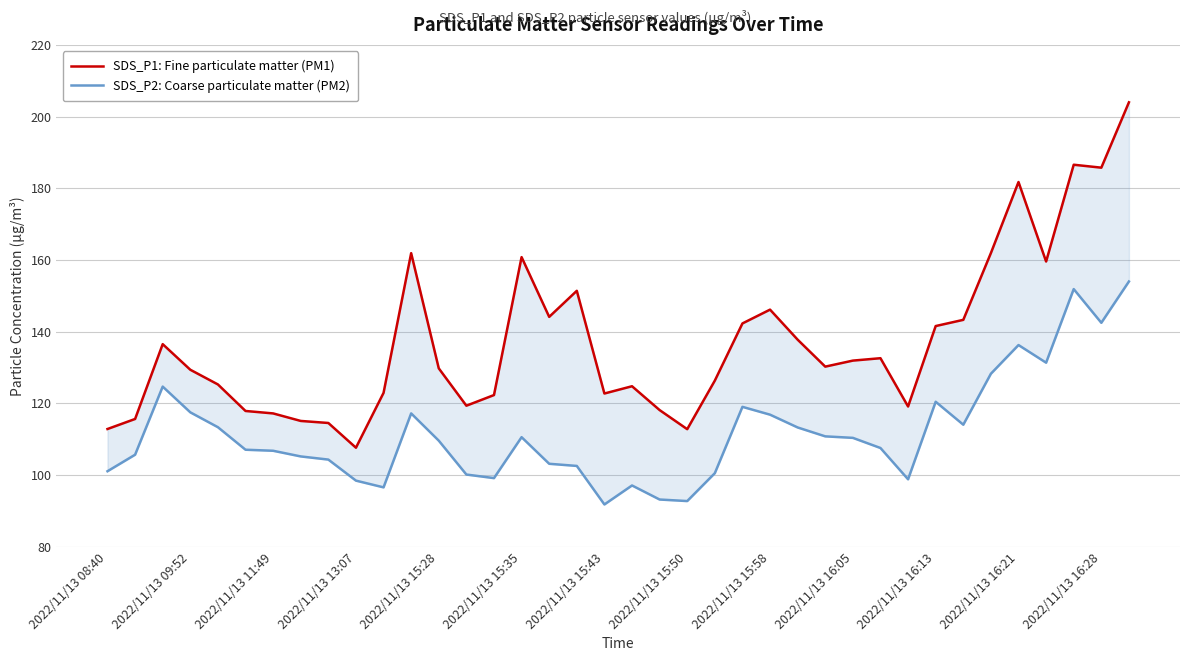

List the series in order of their peak value, highest first.

SDS_P1: Fine particulate matter (PM1), SDS_P2: Coarse particulate matter (PM2)